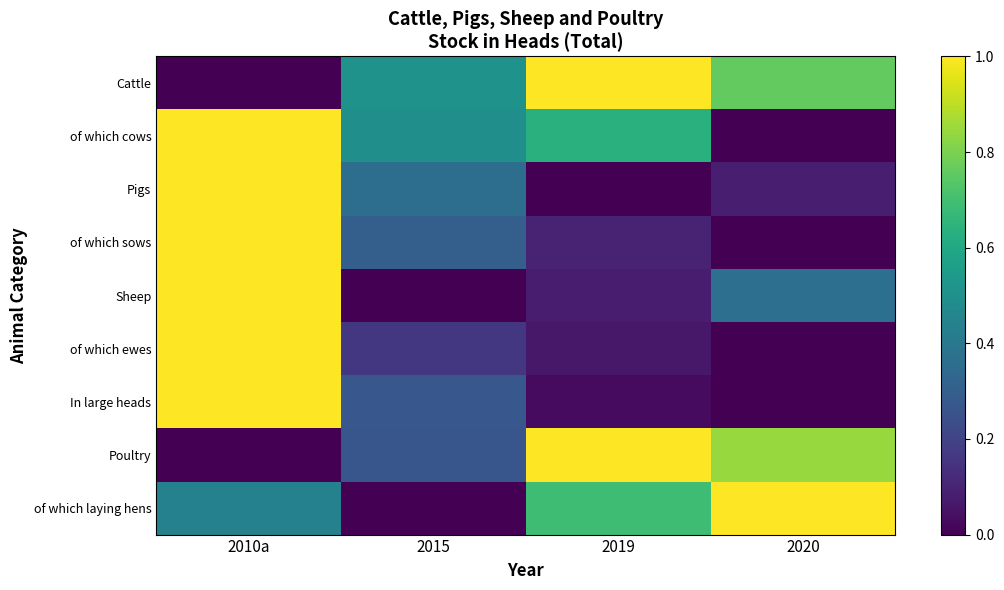

Count the number of categories in the chart.

4